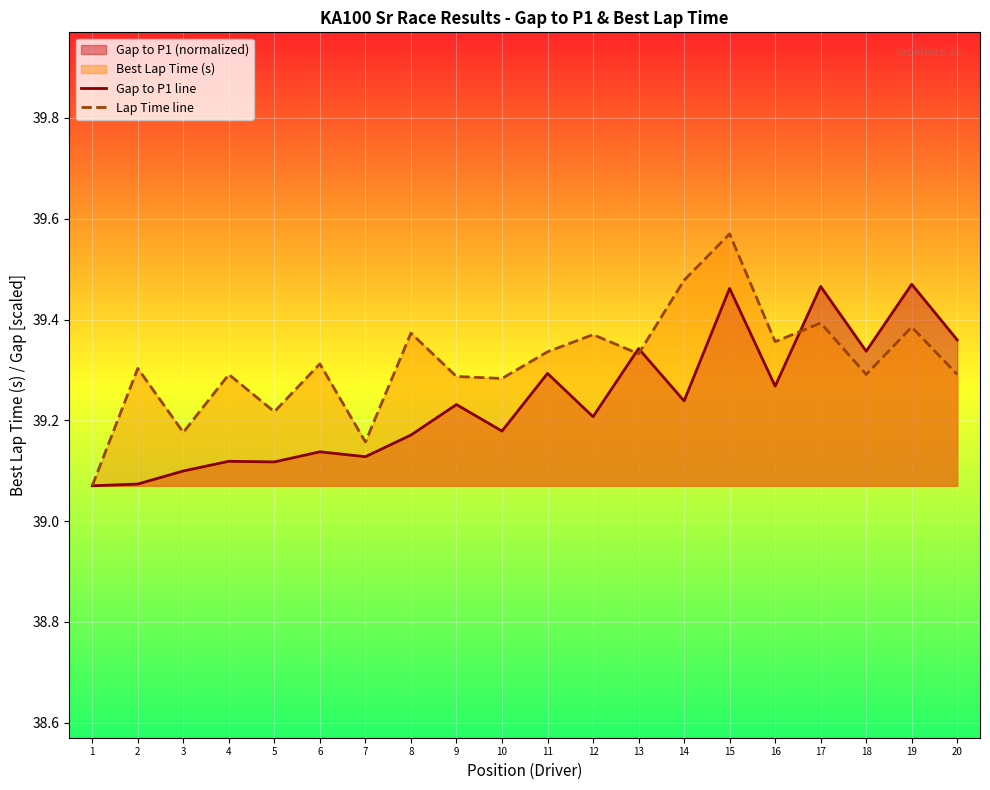

Reading right to left, what are all the values shown in this chart?

Gap to P1 line: 39.4	39.5	39.3	39.5	39.3	39.5	39.2	39.3	39.2	39.3	39.2	39.2	39.2	39.1	39.1	39.1	39.1	39.1	39.1	39.1
Lap Time line: 39.3	39.4	39.3	39.4	39.4	39.6	39.5	39.3	39.4	39.3	39.3	39.3	39.4	39.2	39.3	39.2	39.3	39.2	39.3	39.1